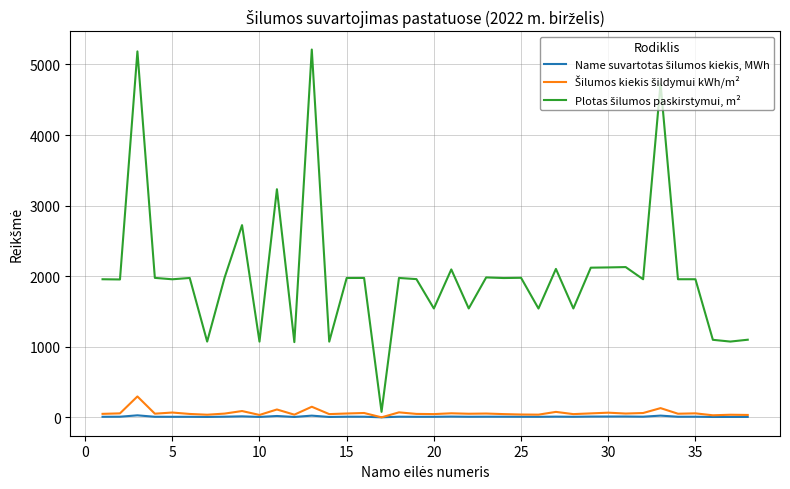

What is the greatest value displayed?

5211.1